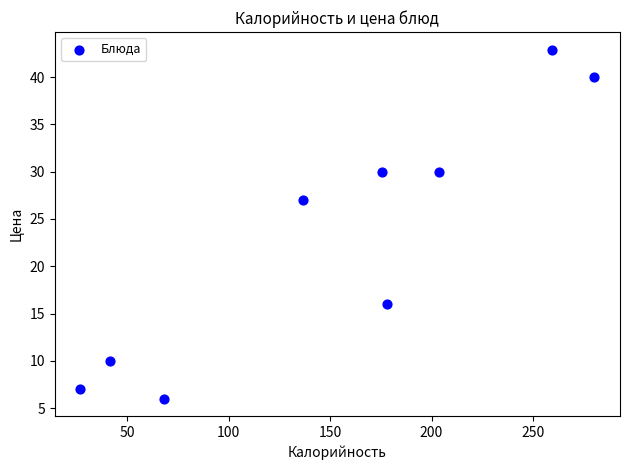

What is the average X value?

152.2